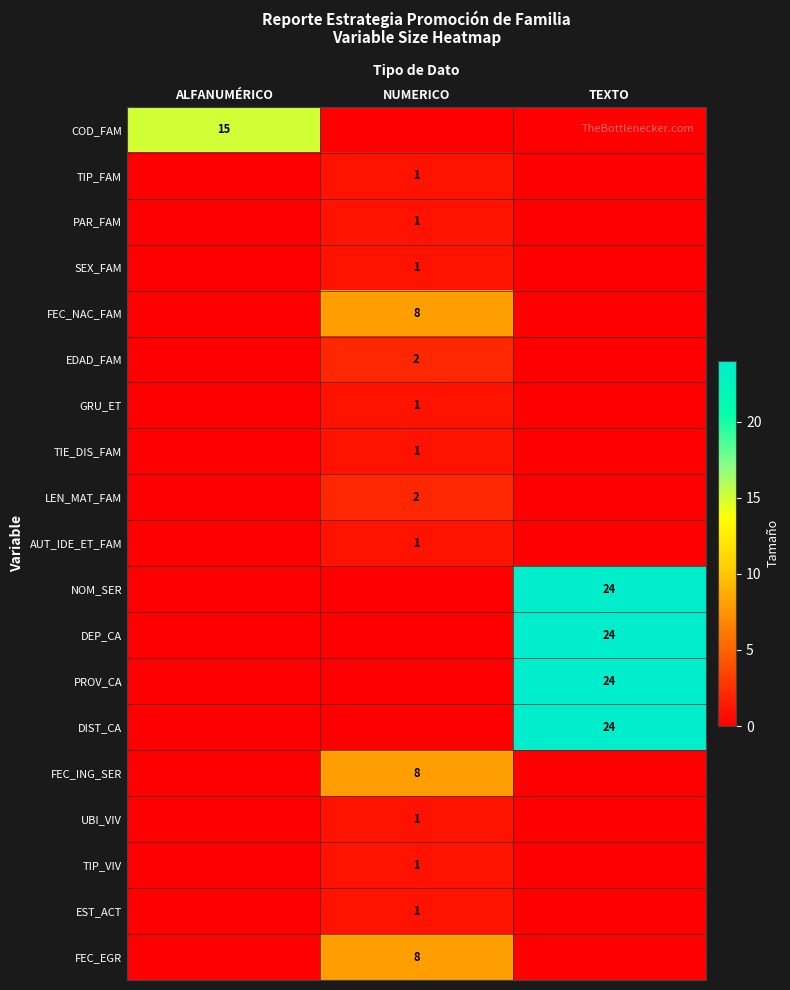

True or false: LEN_MAT_FAM has a value of 2 at NUMERICO.

True